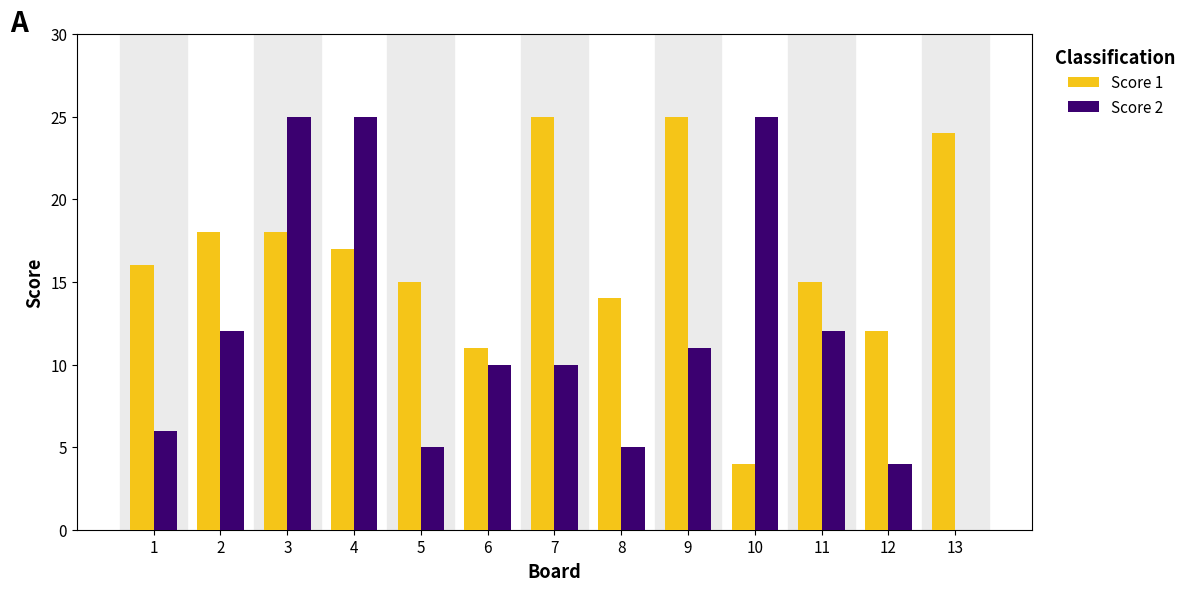

What are all the series names shown in the legend?

Score 1, Score 2